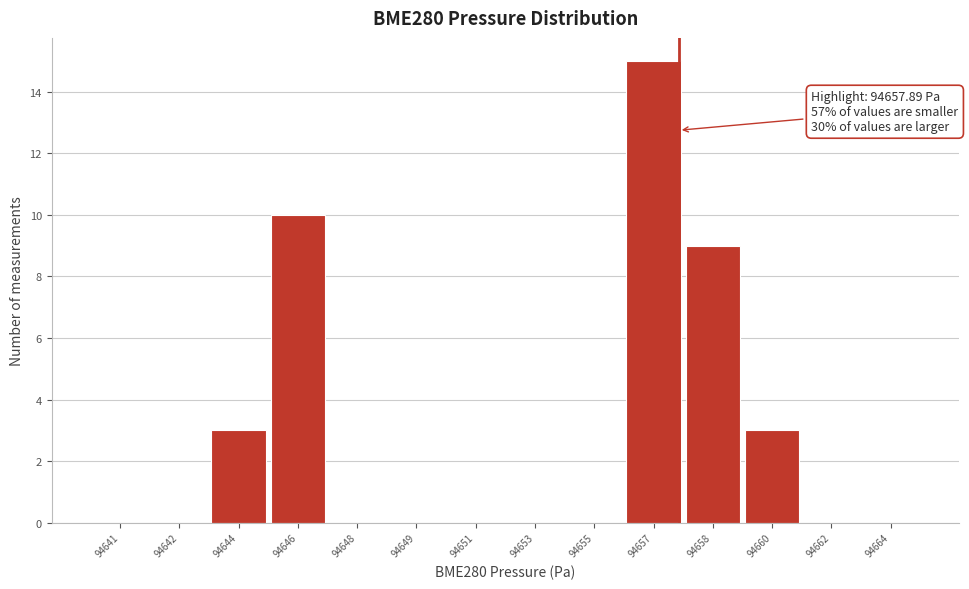

Reading right to left, extract all data points from this chart.

94664=0	94662=0	94660=3	94658=9	94657=15	94655=0	94653=0	94651=0	94649=0	94648=0	94646=10	94644=3	94642=0	94641=0